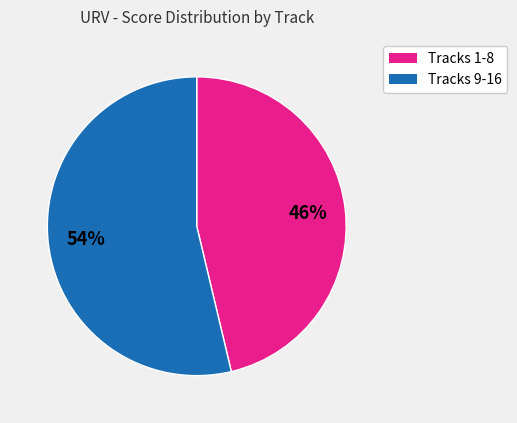

To the nearest percent, what is the average slice percentage?

50%